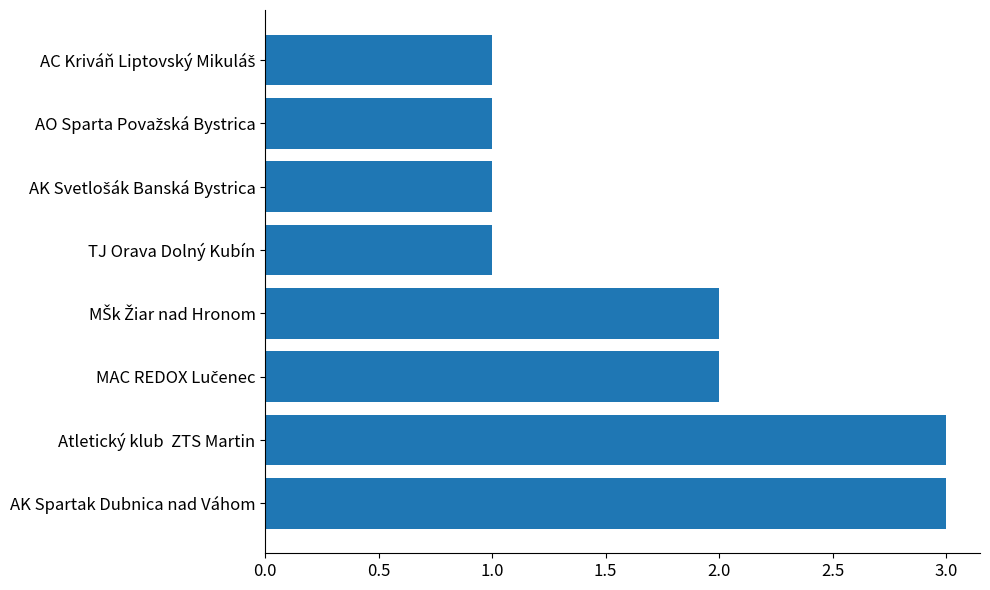

Between TJ Orava Dolný Kubín and Atletický klub  ZTS Martin, which is larger?

Atletický klub  ZTS Martin